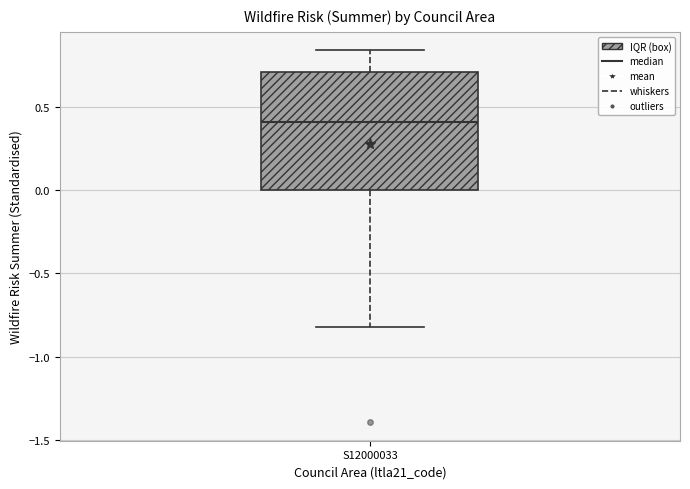

Transcribe this box plot: give where the median line is, the range the box spans, and where the two whiskers end, as read against the y-axis. The values are not printed on the chart, so give them approximately, as read against the axis.

median 0.40, box 0.00 to 0.70, whiskers -0.80 to 0.85